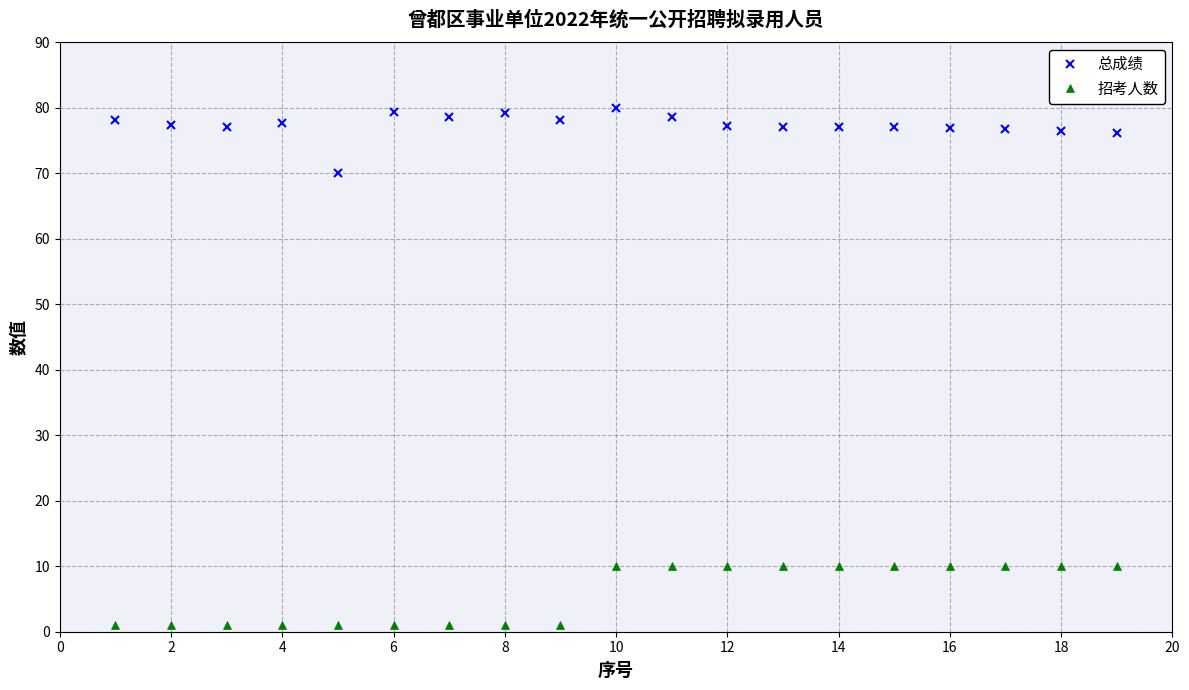

Rank the series by their average value, from lowest to highest.

招考人数, 总成绩